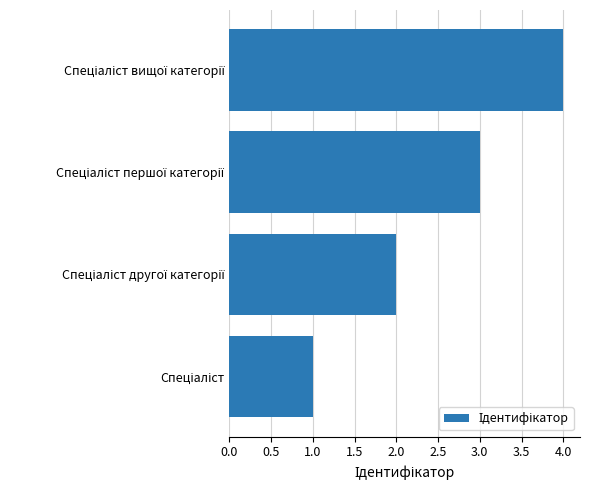

What is the sum of all values?

10